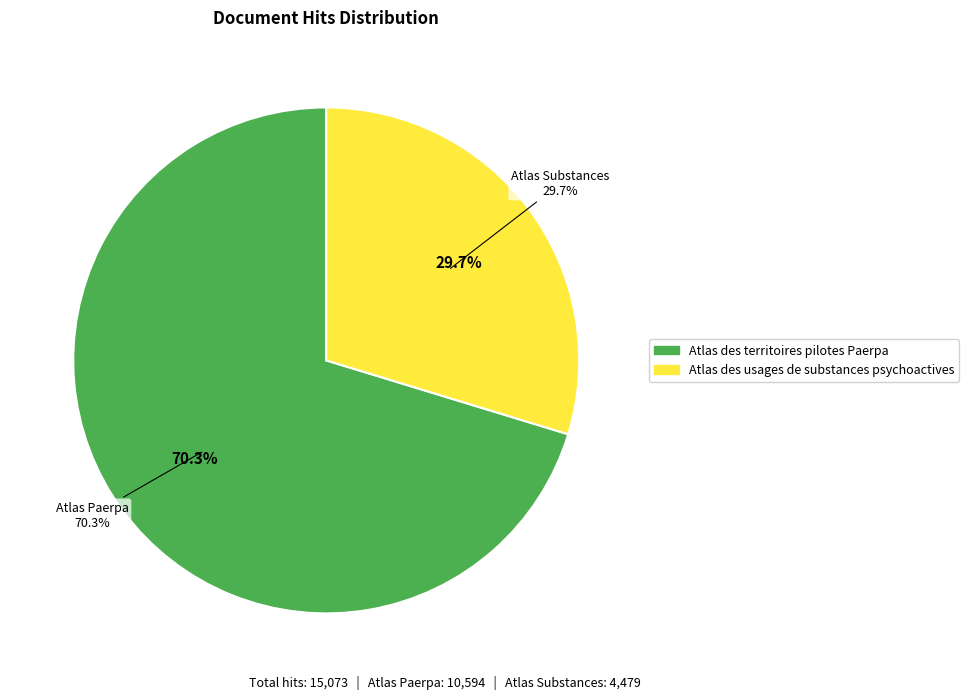

What is the total percentage of Atlas des usages de substances psychoactives and Atlas des territoires pilotes Paerpa?

100.0%